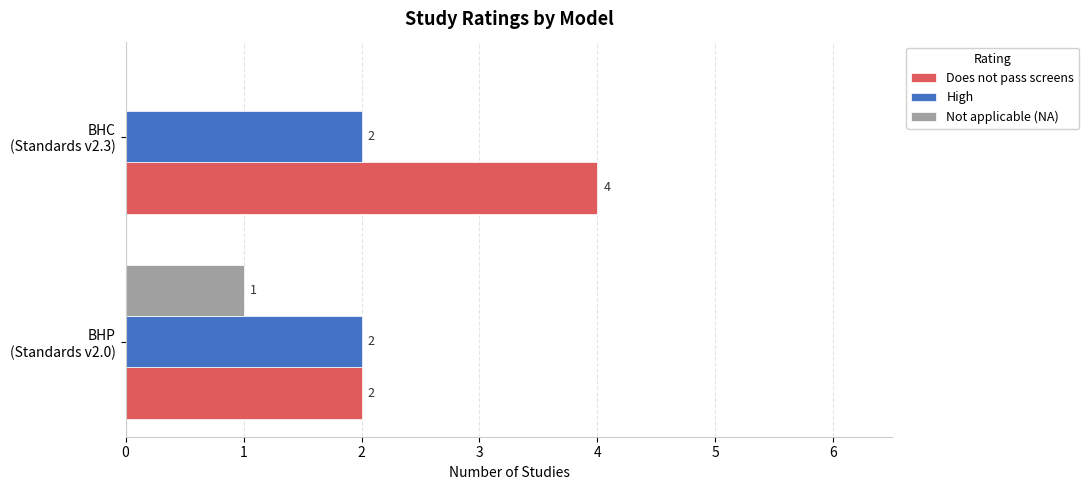

Which series has the largest total across all categories?

Does not pass screens